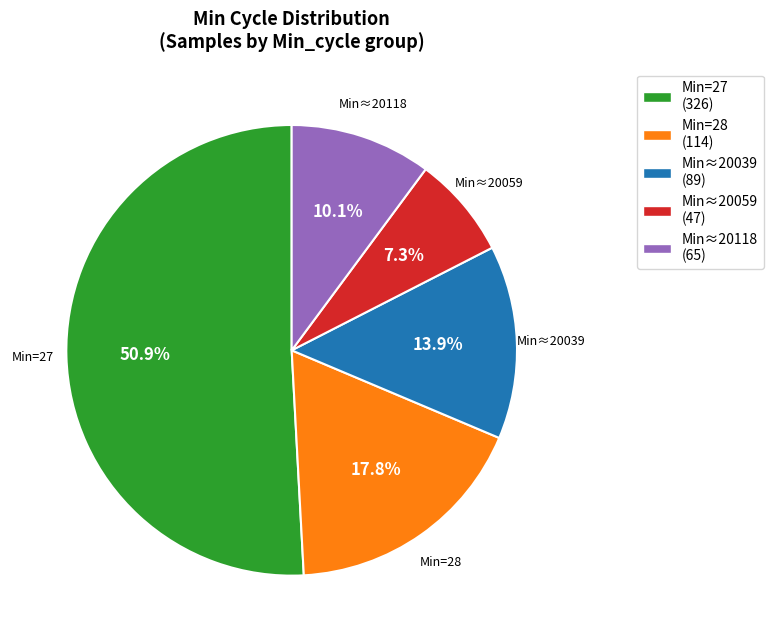

What is the majority slice?

Min=27